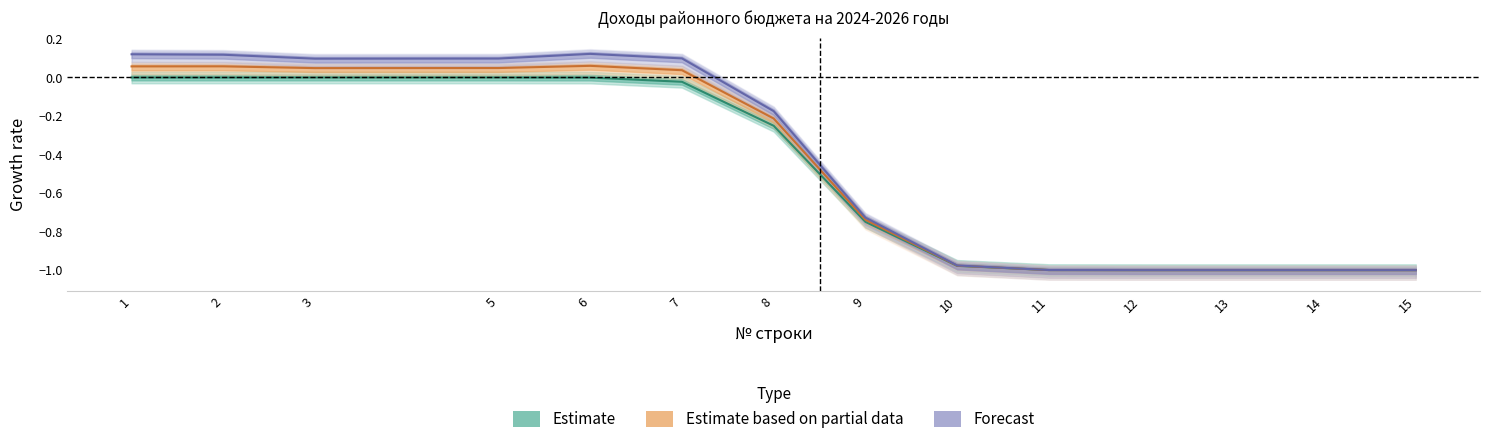

What is the difference between the Forecast values at 11 and 6?

1.1